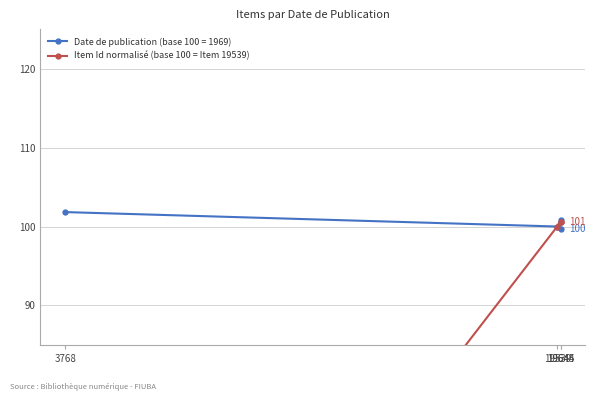

The value at 3768 is 19.3. True or false?

True